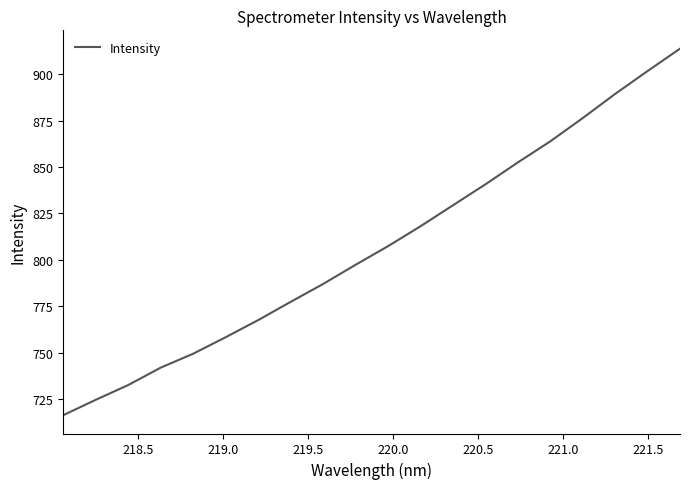

What is the smallest value displayed?

716.2